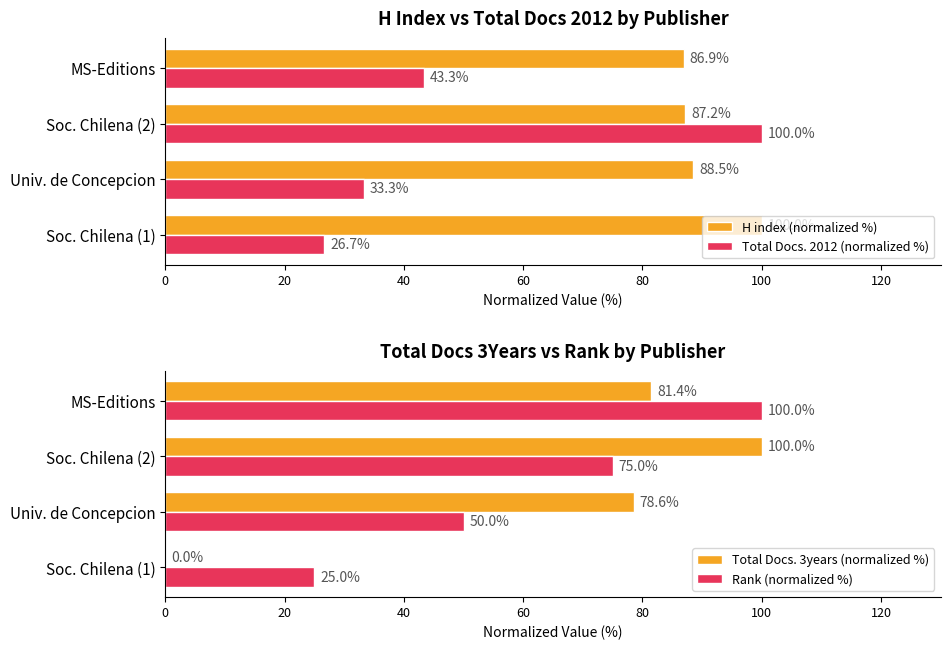

Which series has the widest spread of values?

Total Docs. 3years (normalized %)